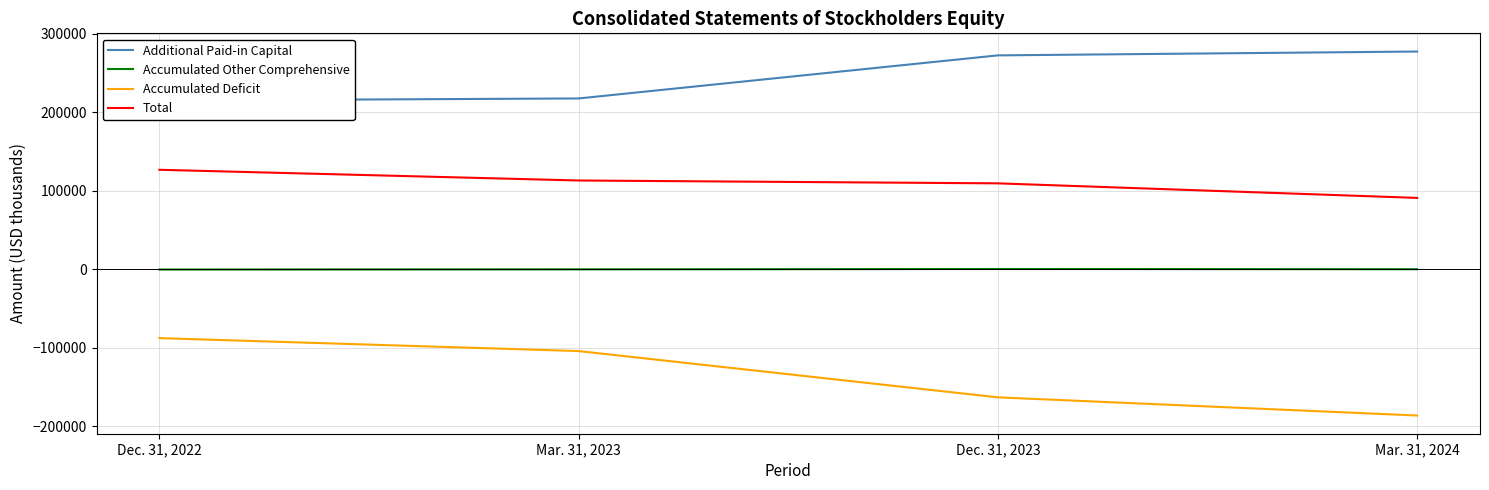

Is this an area chart (filled region under the line)?

No